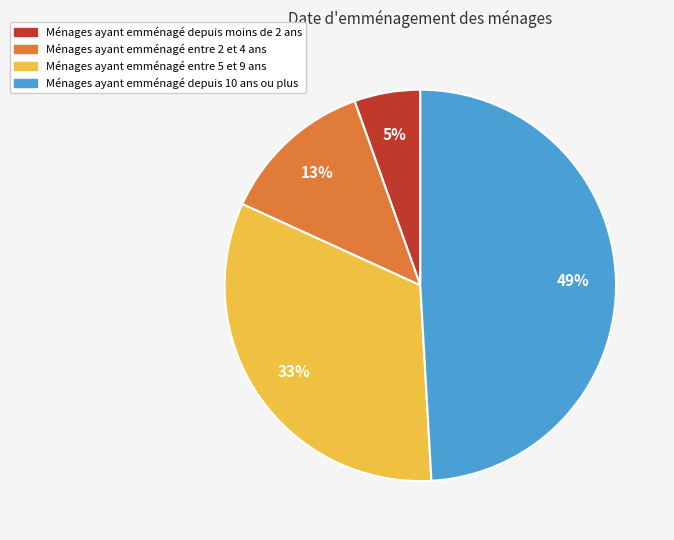

To the nearest percent, what is the average slice percentage?

25%